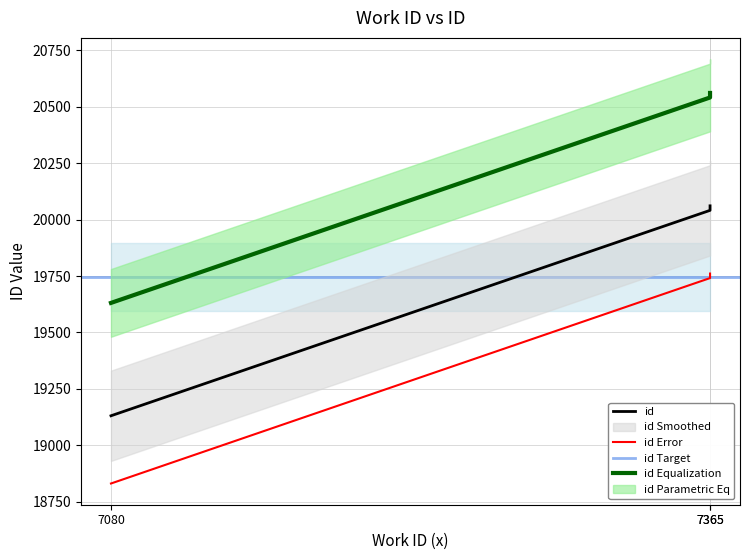

What is the greatest value displayed?

20061